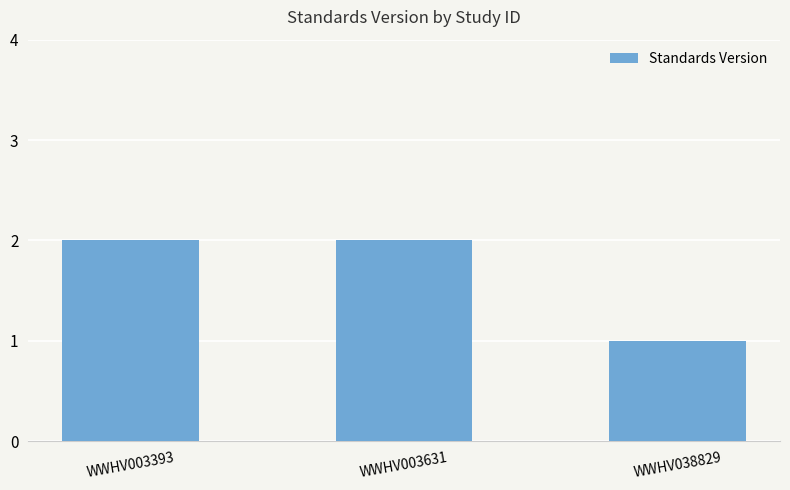

The chart shows a value of 2 at WWHV003393. True or false?

True